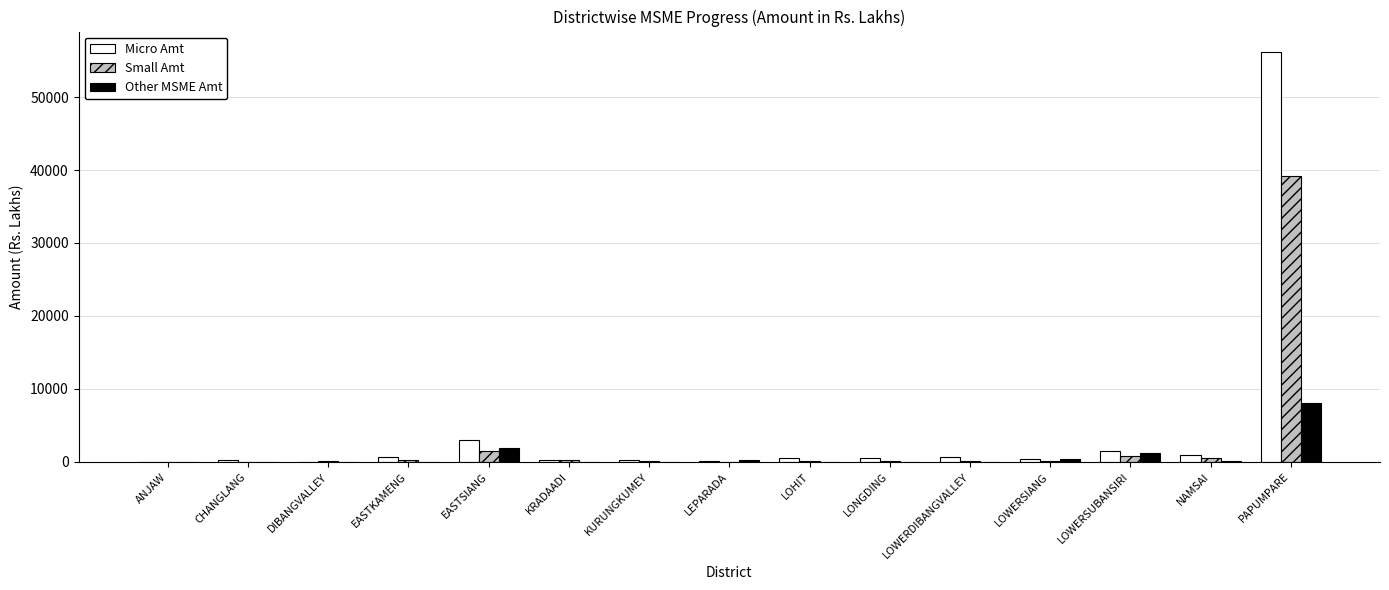

The value of Small Amt at PAPUMPARE is 53343.1. True or false?

False